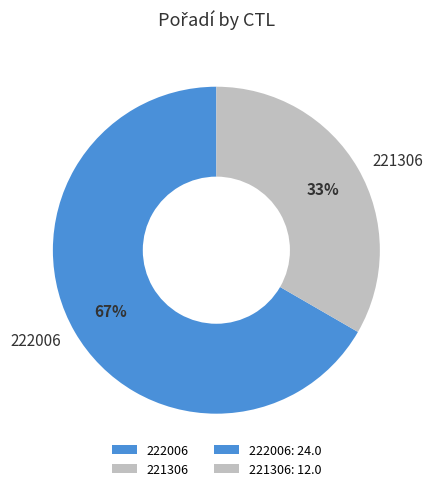

To the nearest percent, what is the combined percentage of 222006 and 221306?

100%